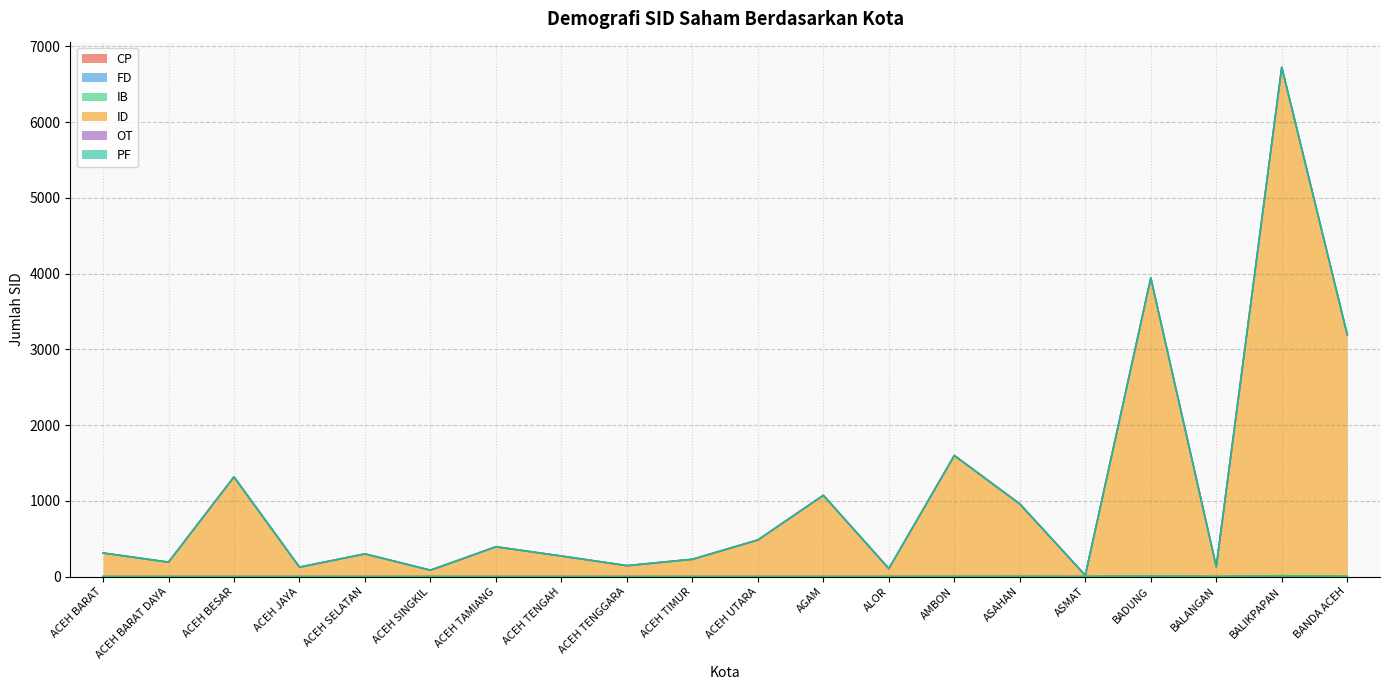

What is the difference between the ID values at ACEH TENGGARA and ACEH TAMIANG?

249